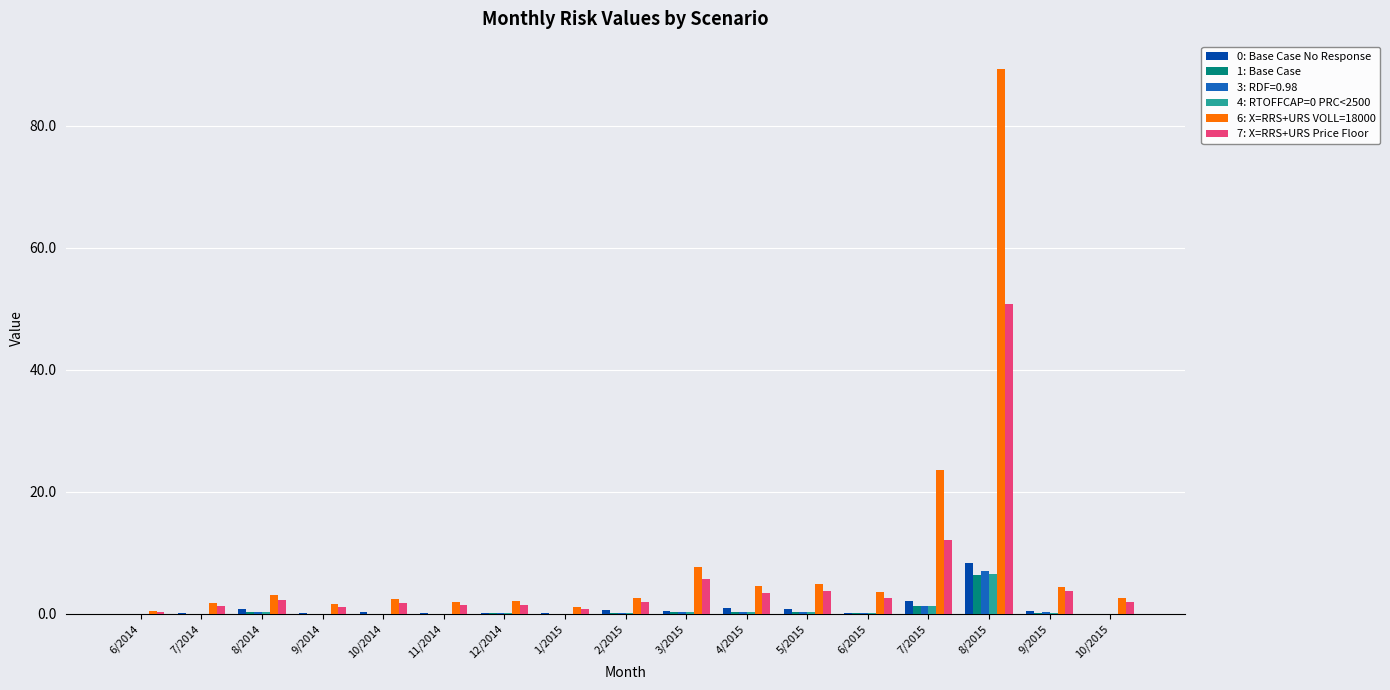

Is it true that 7: X=RRS+URS Price Floor equals 2.3 at 8/2014?

True